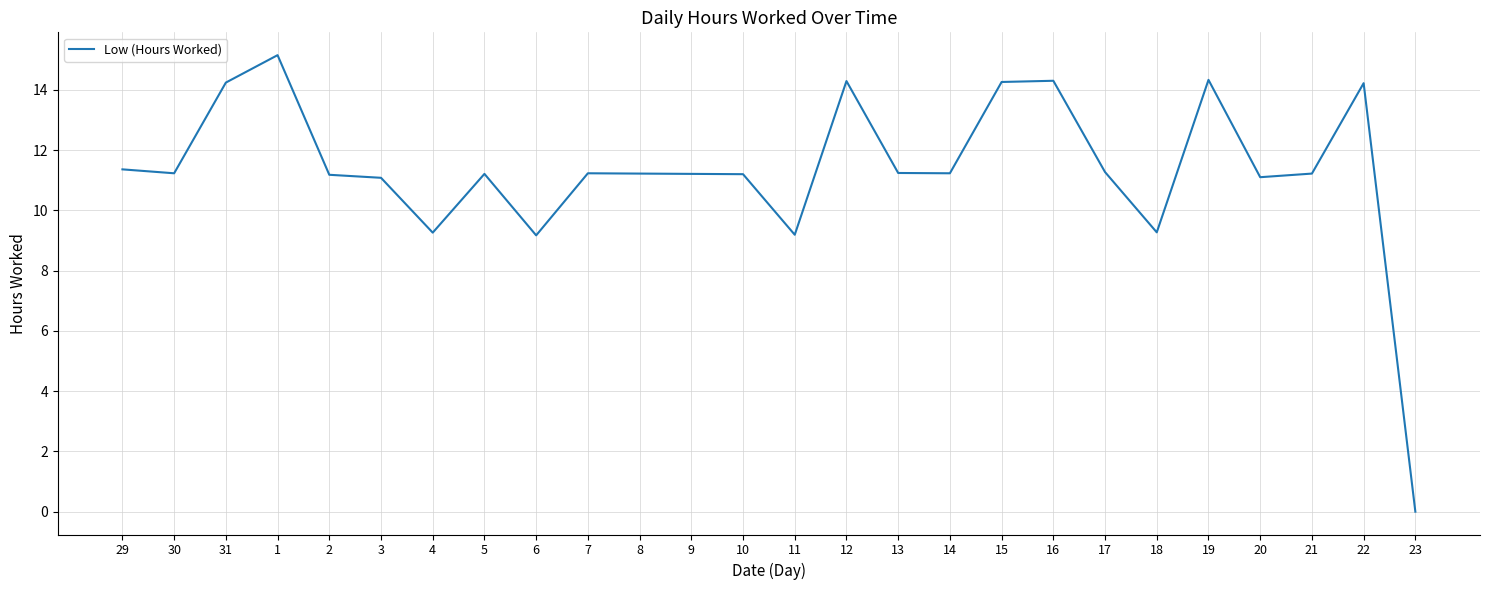

What is the ratio of the value at 15 to the value at 5?

1.3